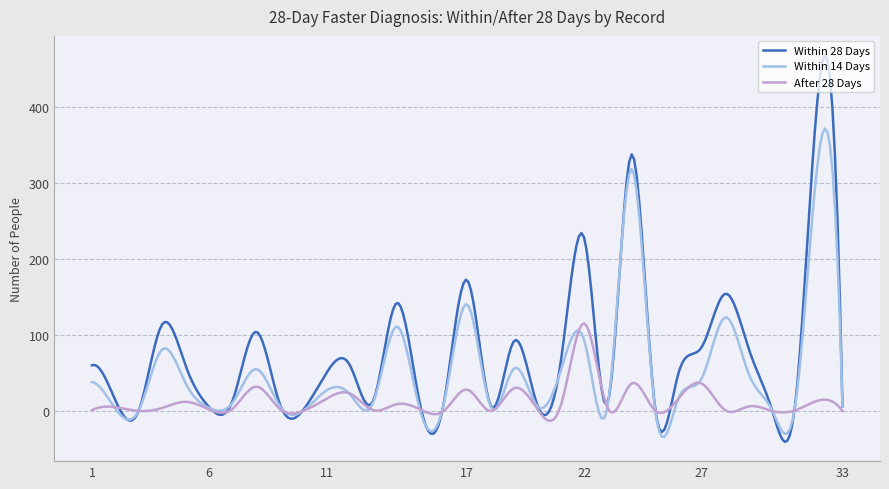

What are all the series names shown in the legend?

Within 28 Days, Within 14 Days, After 28 Days